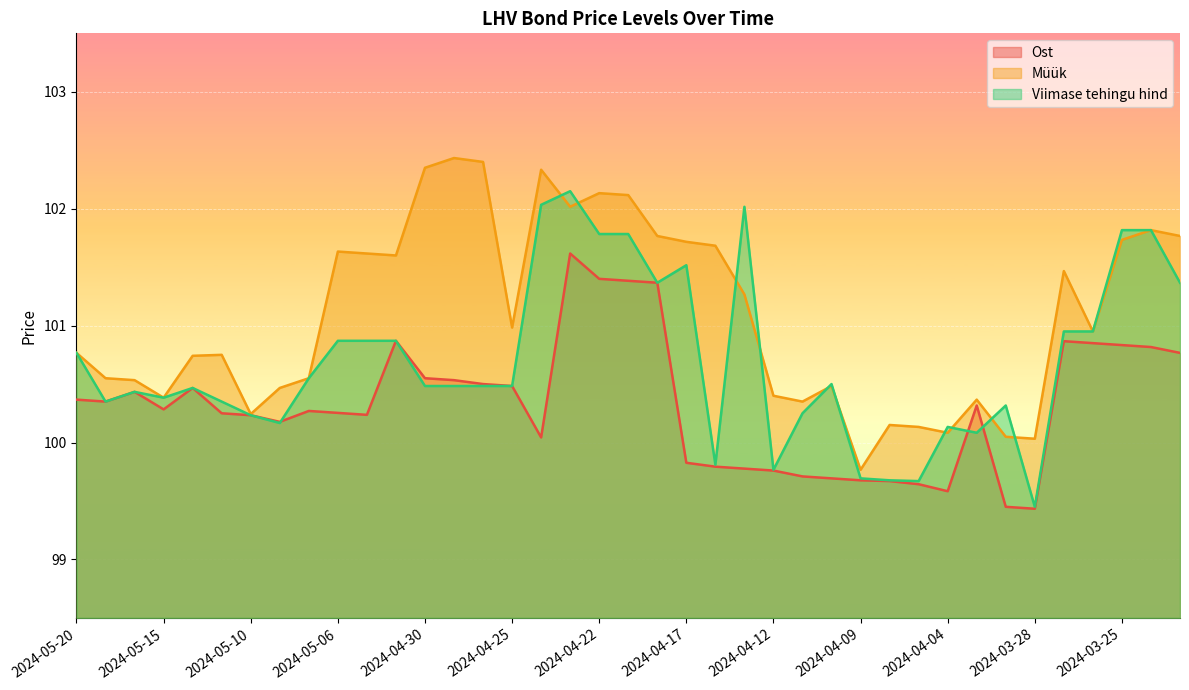

What is the difference between the Ost values at 2024-04-12 and 2024-04-26?

0.7